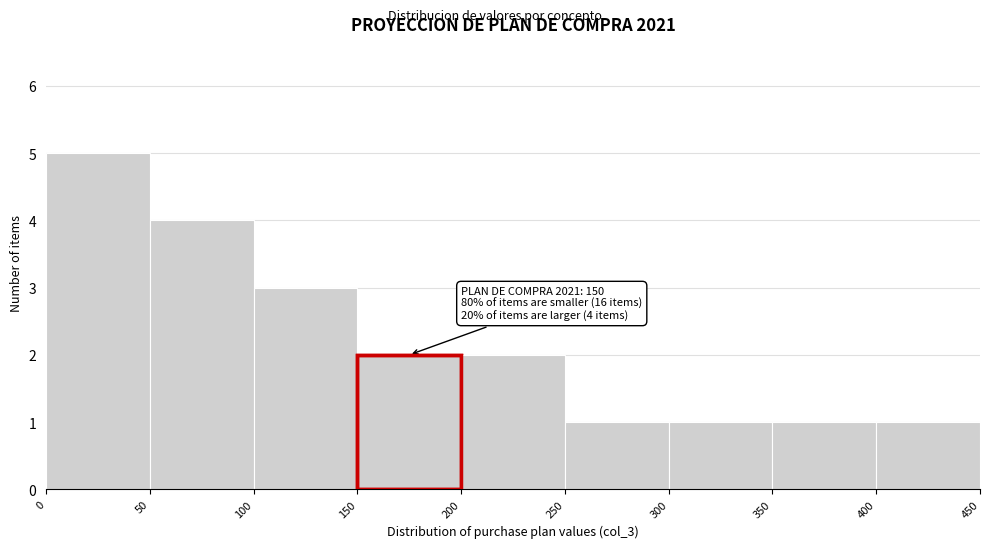

Which range on the x-axis has the tallest bar?

0 to 50